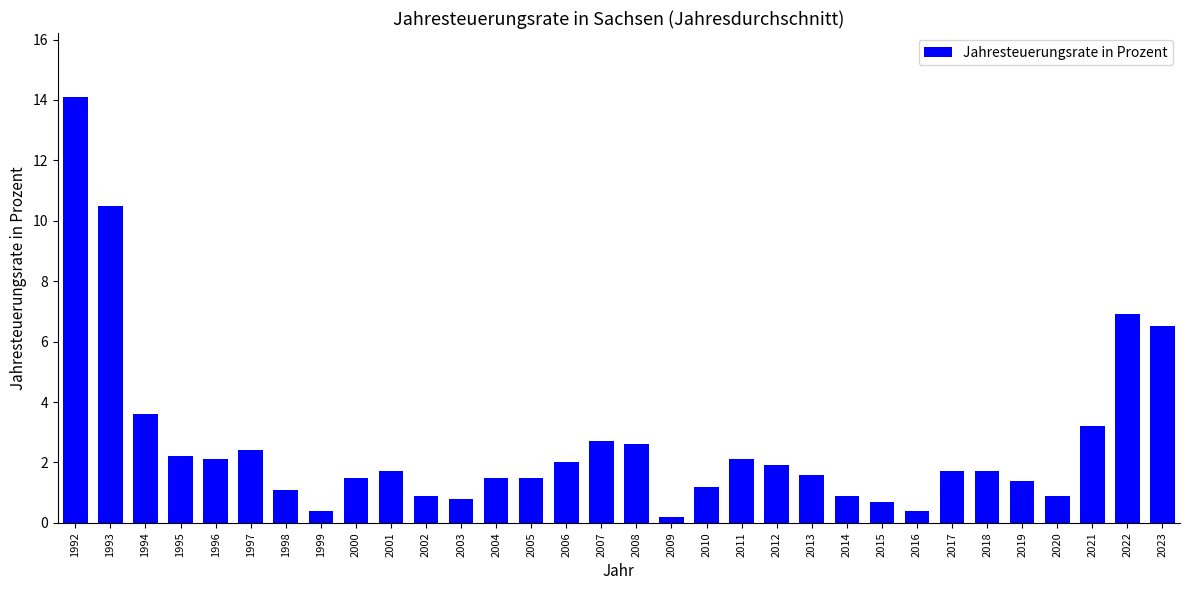

What is the value of the 18th bar from the left?

0.2